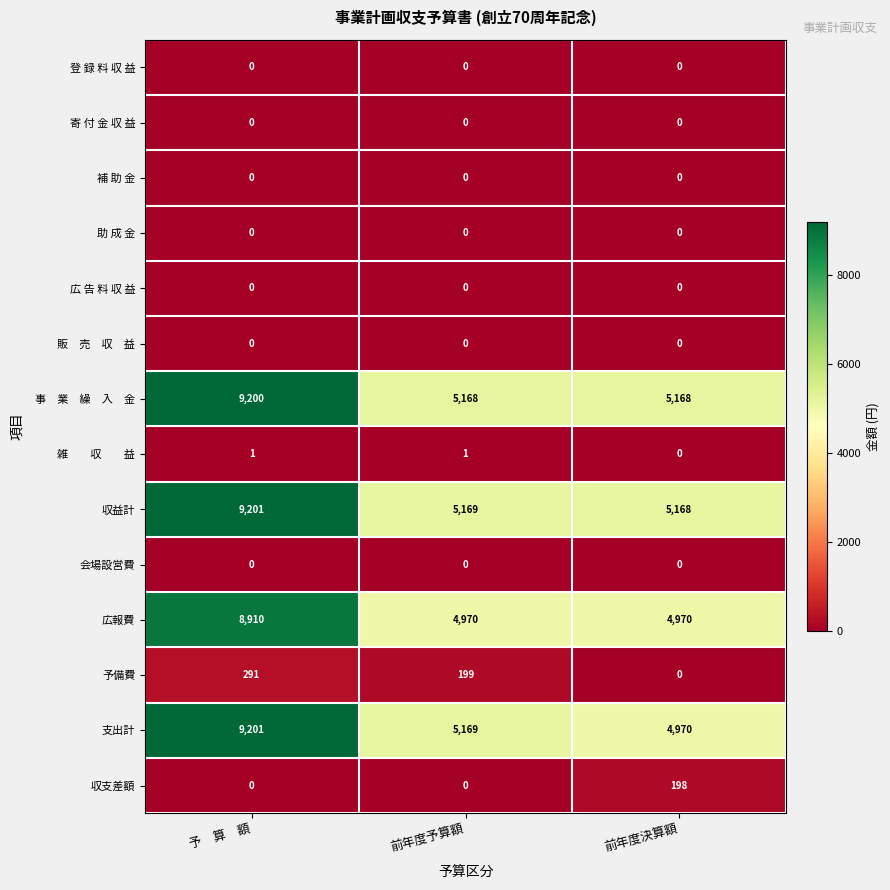

The value of 会場設営費 at 前年度予算額 is 0. True or false?

True